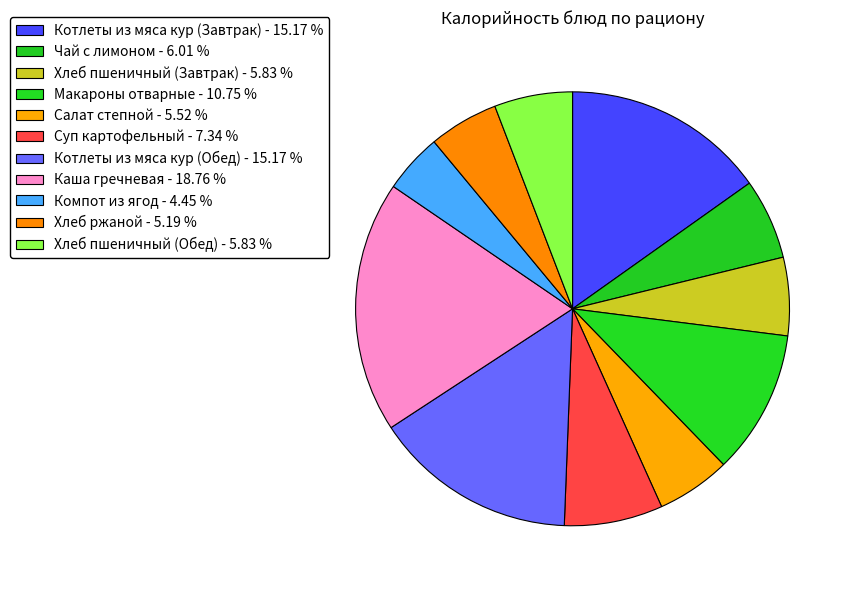

Is it true that Компот из ягод is 4% of the pie?

True